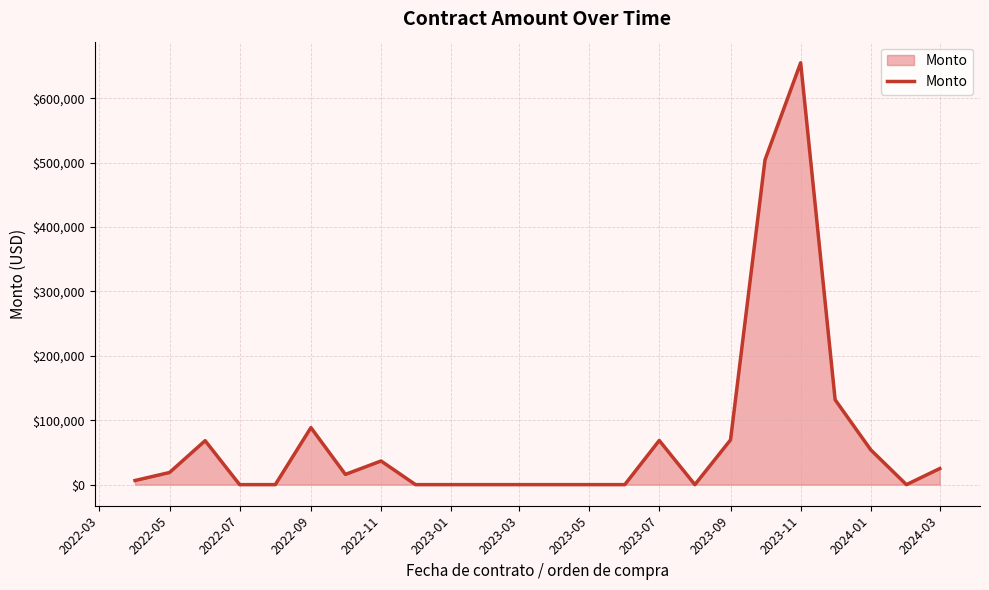

What is the difference between the maximum and minimum values?

655057.4